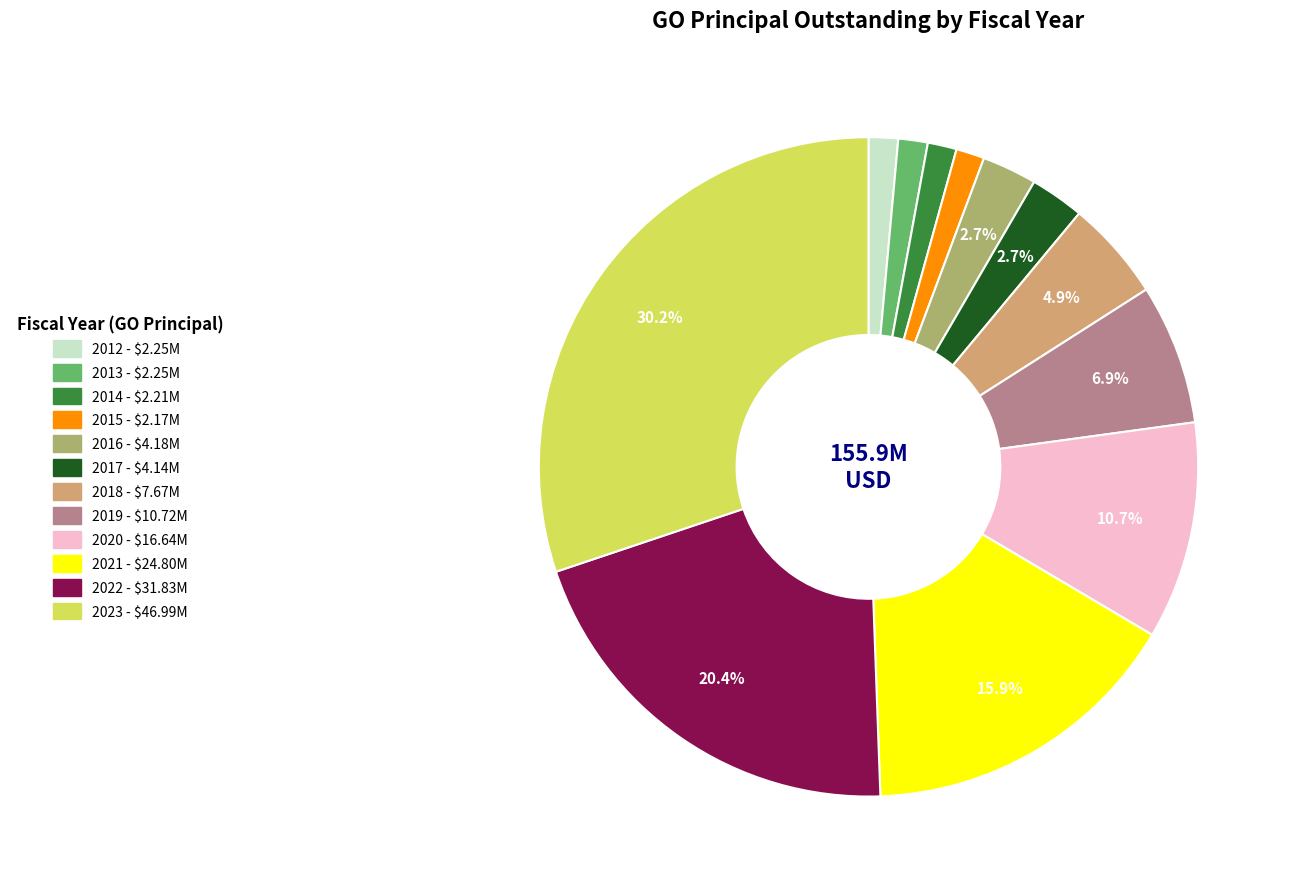

Between 2012 and 2016, which is larger?

2016